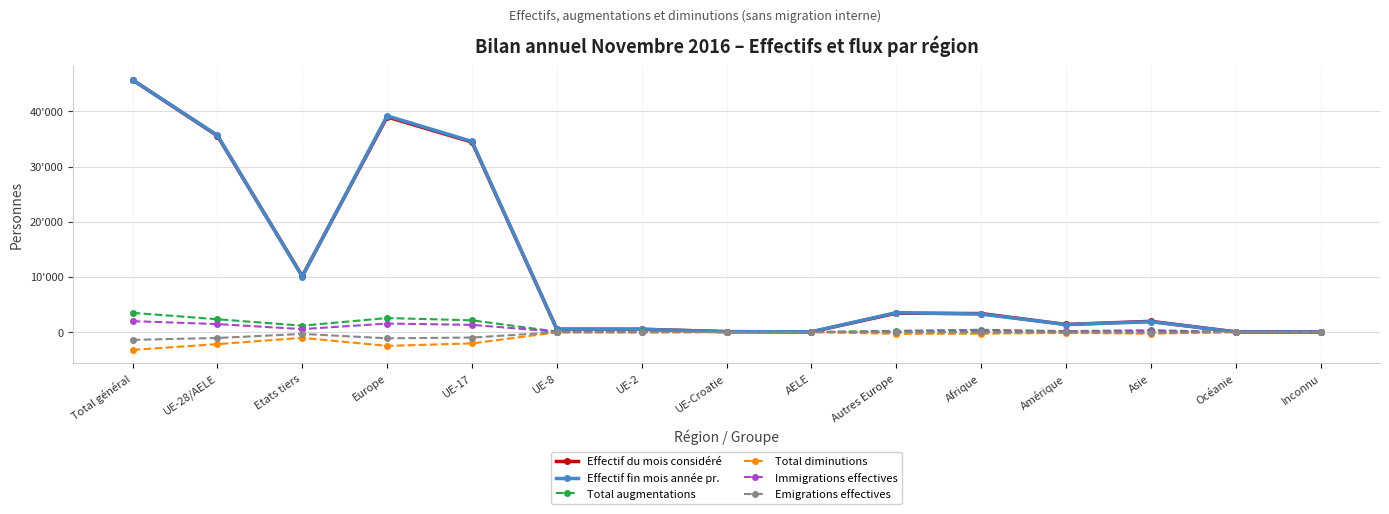

Which series has the widest spread of values?

Effectif fin mois année pr.